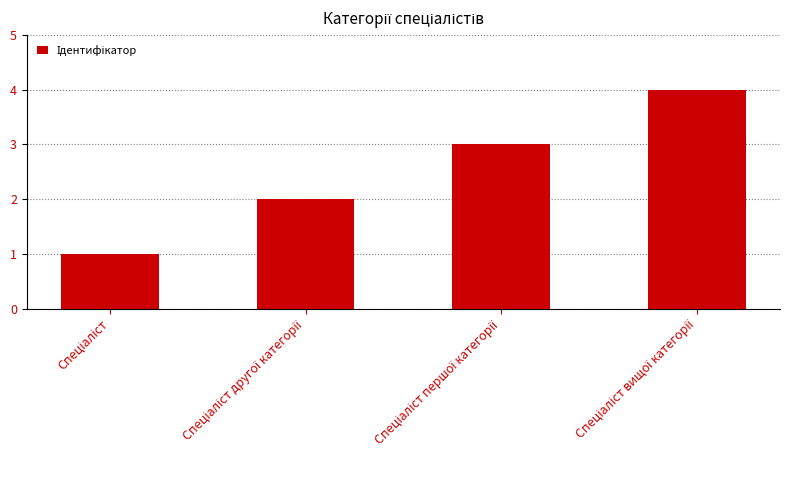

Are the bars grouped side by side (vs. stacked)?

No